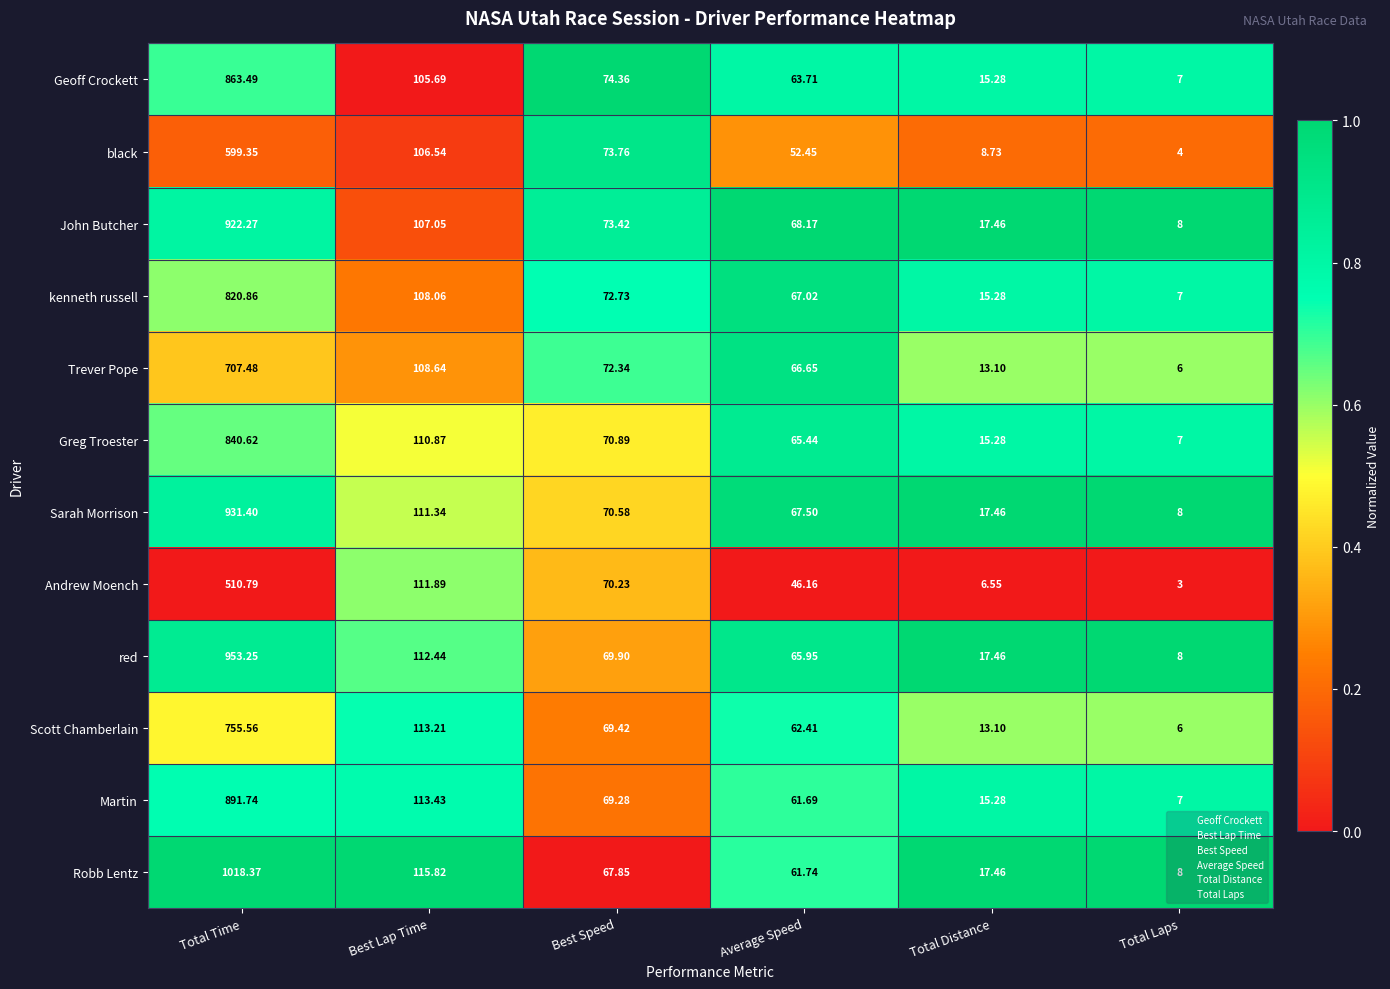

At which category does the chart reach its peak across all series?

Total Time